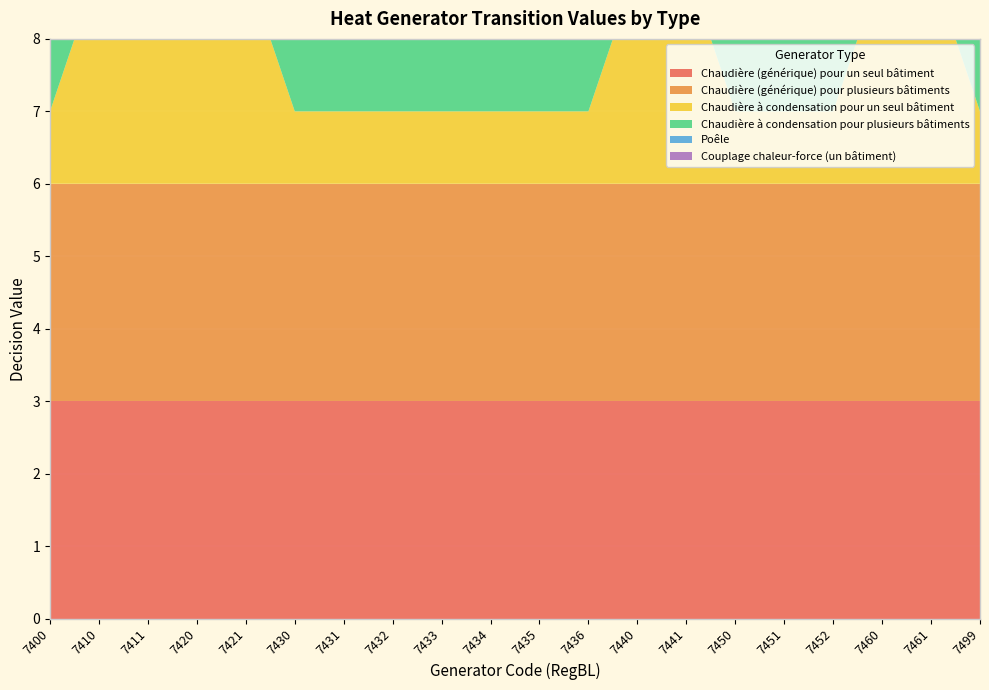

Reading left to right, transcribe all the data shown in this chart.

Chaudière (générique) pour un seul bâtiment: 7400=3	7410=3	7411=3	7420=3	7421=3	7430=3	7431=3	7432=3	7433=3	7434=3	7435=3	7436=3	7440=3	7441=3	7450=3	7451=3	7452=3	7460=3	7461=3	7499=3
Chaudière (générique) pour plusieurs bâtiments: 7400=3	7410=3	7411=3	7420=3	7421=3	7430=3	7431=3	7432=3	7433=3	7434=3	7435=3	7436=3	7440=3	7441=3	7450=3	7451=3	7452=3	7460=3	7461=3	7499=3
Chaudière à condensation pour un seul bâtiment: 7400=1	7410=3	7411=3	7420=3	7421=3	7430=1	7431=1	7432=1	7433=1	7434=1	7435=1	7436=1	7440=3	7441=3	7450=1	7451=1	7452=1	7460=3	7461=3	7499=1
Chaudière à condensation pour plusieurs bâtiments: 7400=1	7410=3	7411=3	7420=3	7421=3	7430=1	7431=1	7432=1	7433=1	7434=1	7435=1	7436=1	7440=3	7441=3	7450=1	7451=1	7452=1	7460=3	7461=3	7499=1
Poêle: 7400=1	7410=3	7411=3	7420=3	7421=3	7430=1	7431=1	7432=1	7433=1	7434=1	7435=1	7436=1	7440=3	7441=3	7450=3	7451=3	7452=3	7460=3	7461=3	7499=3
Couplage chaleur-force (un bâtiment): 7400=1	7410=6	7411=6	7420=3	7421=3	7430=3	7431=3	7432=3	7433=3	7434=3	7435=3	7436=3	7440=1	7441=1	7450=3	7451=3	7452=3	7460=3	7461=3	7499=1